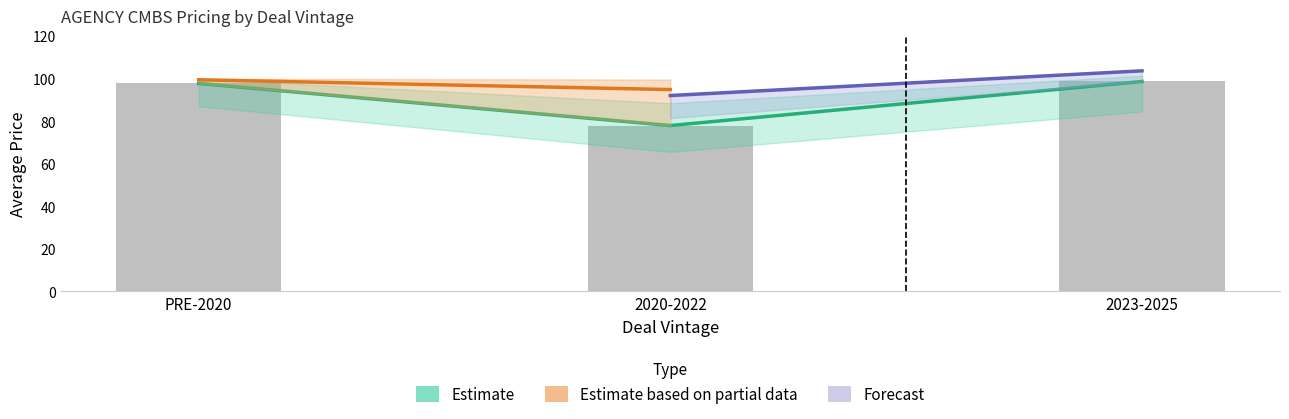

What position from the right is 2023-2025?

1